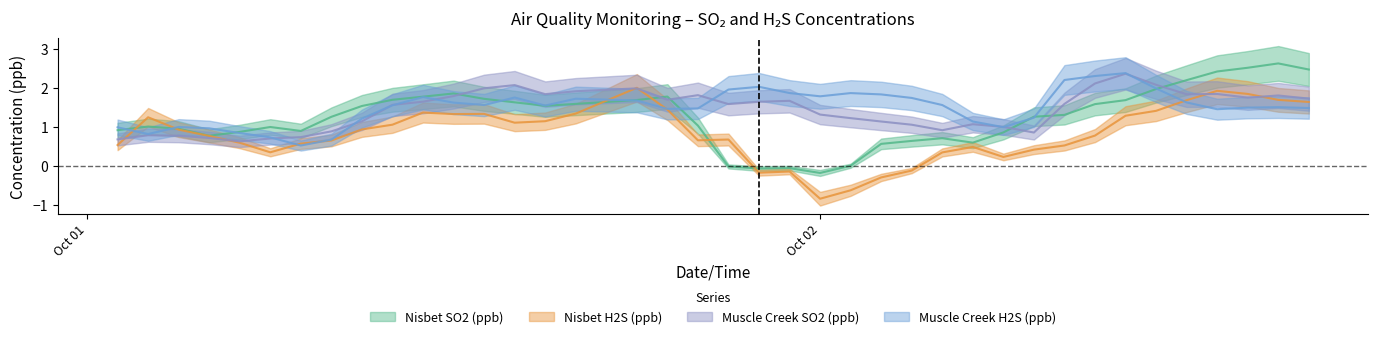

What is the total value across all series at 2021-10-01 15:00:00?

6.1